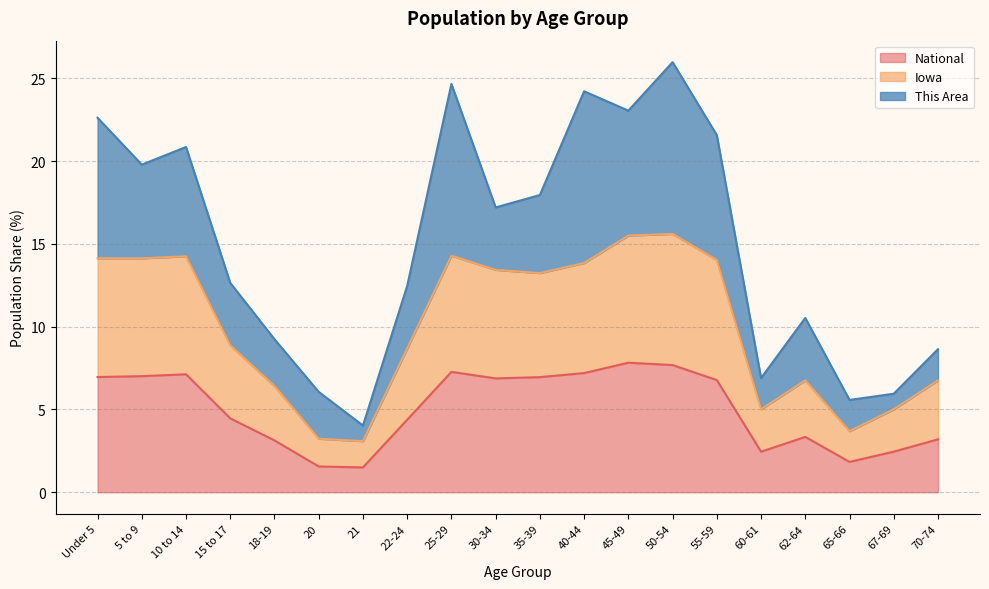

At which category does National reach its first local peak?

10 to 14